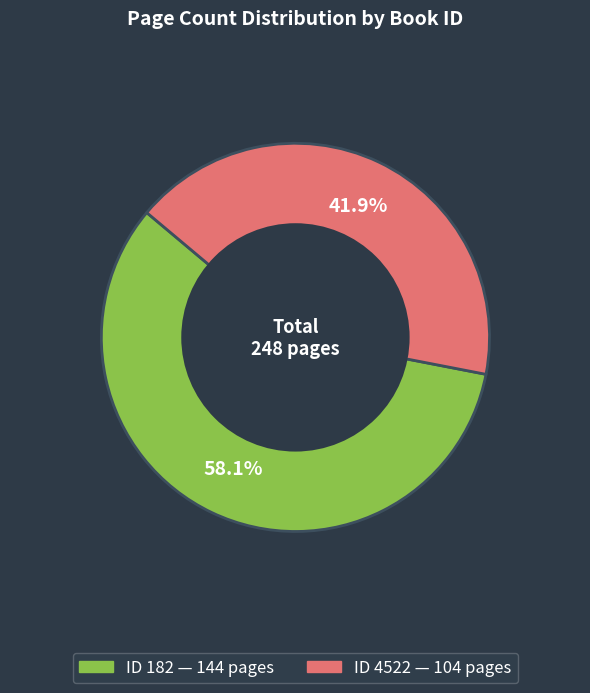

Does any single category account for the majority?

Yes